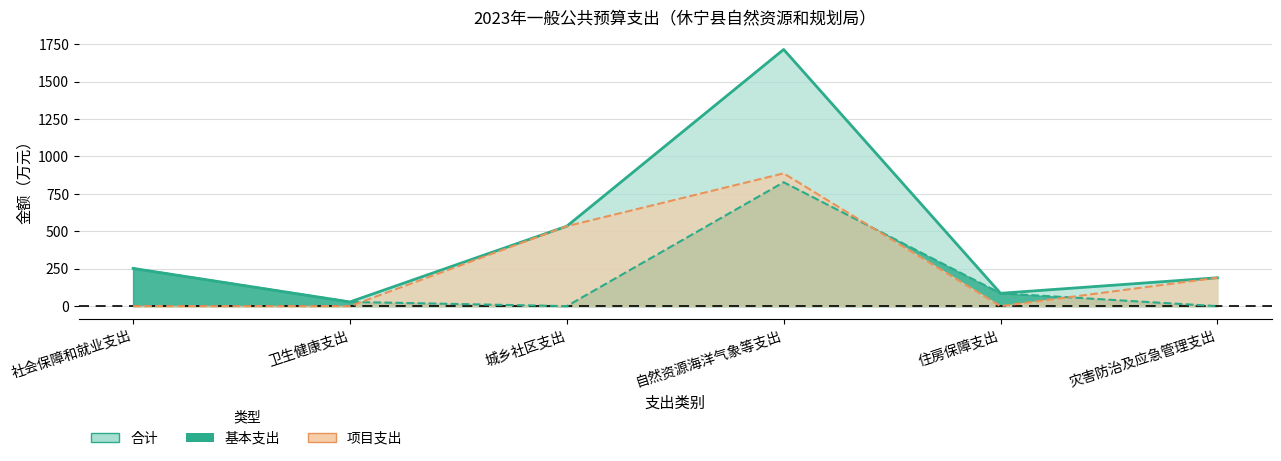

The 基本支出 series shows 827.7 at 自然资源海洋气象等支出. True or false?

True